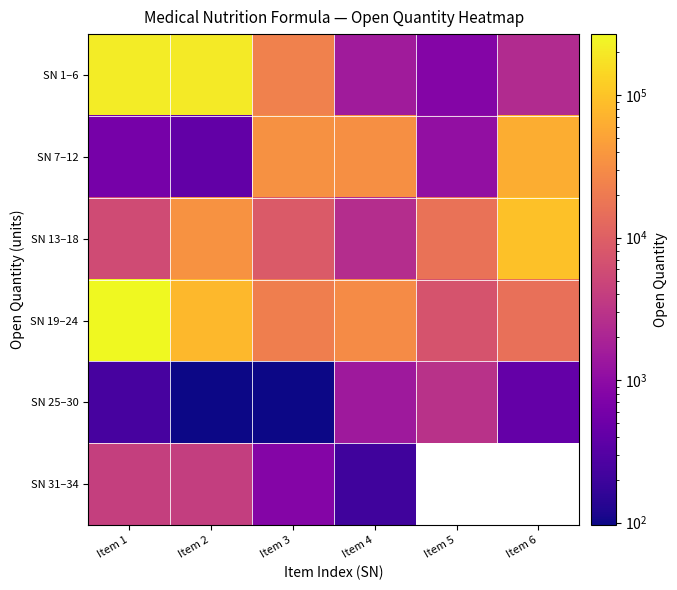

Where does the SN 31–34 series first go above 792?

Item 1